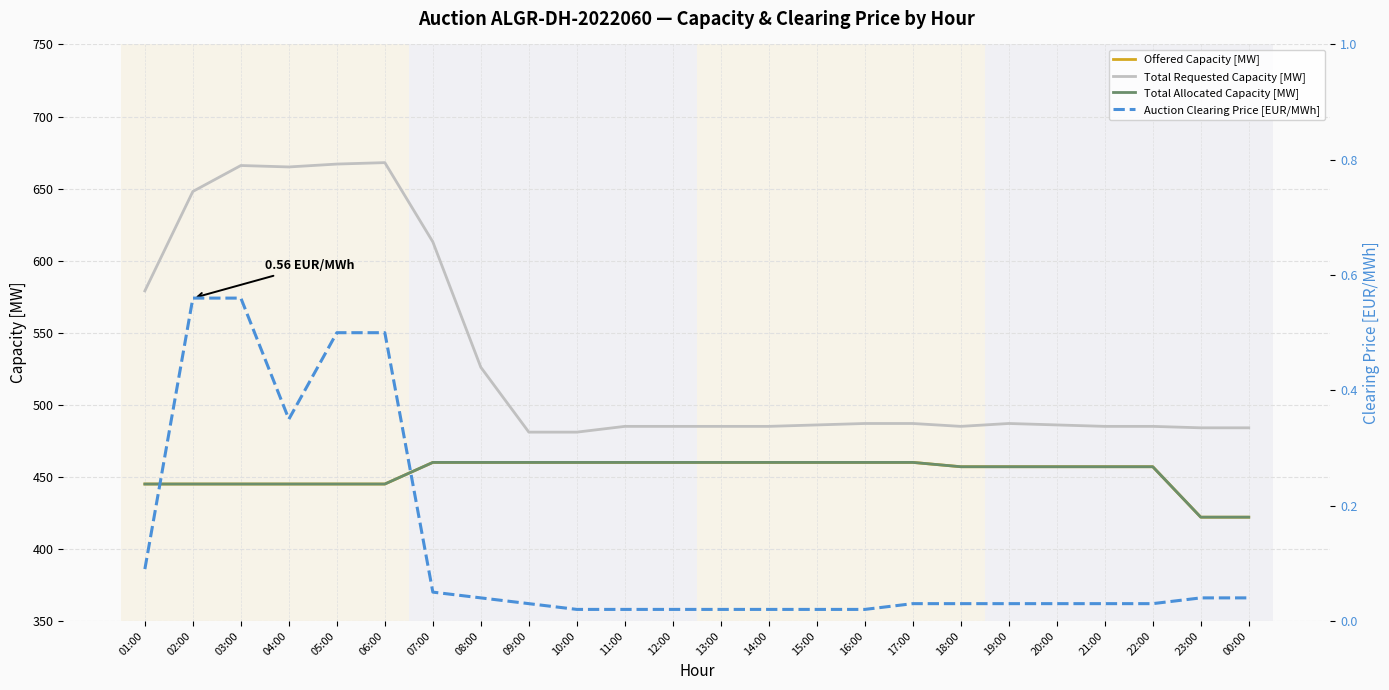

What are all the series names shown in the legend?

Offered Capacity [MW], Total Requested Capacity [MW], Total Allocated Capacity [MW], Auction Clearing Price [EUR/MWh]